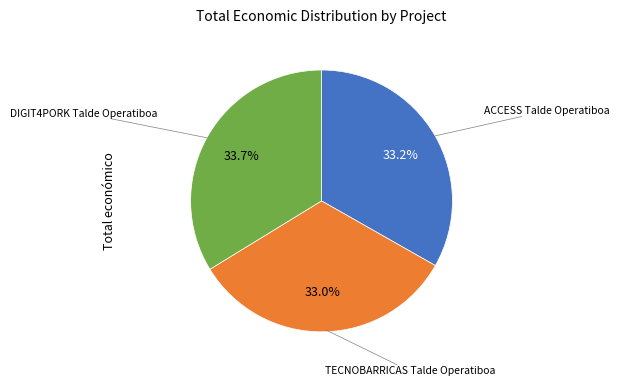

Is there a majority slice in this chart?

No